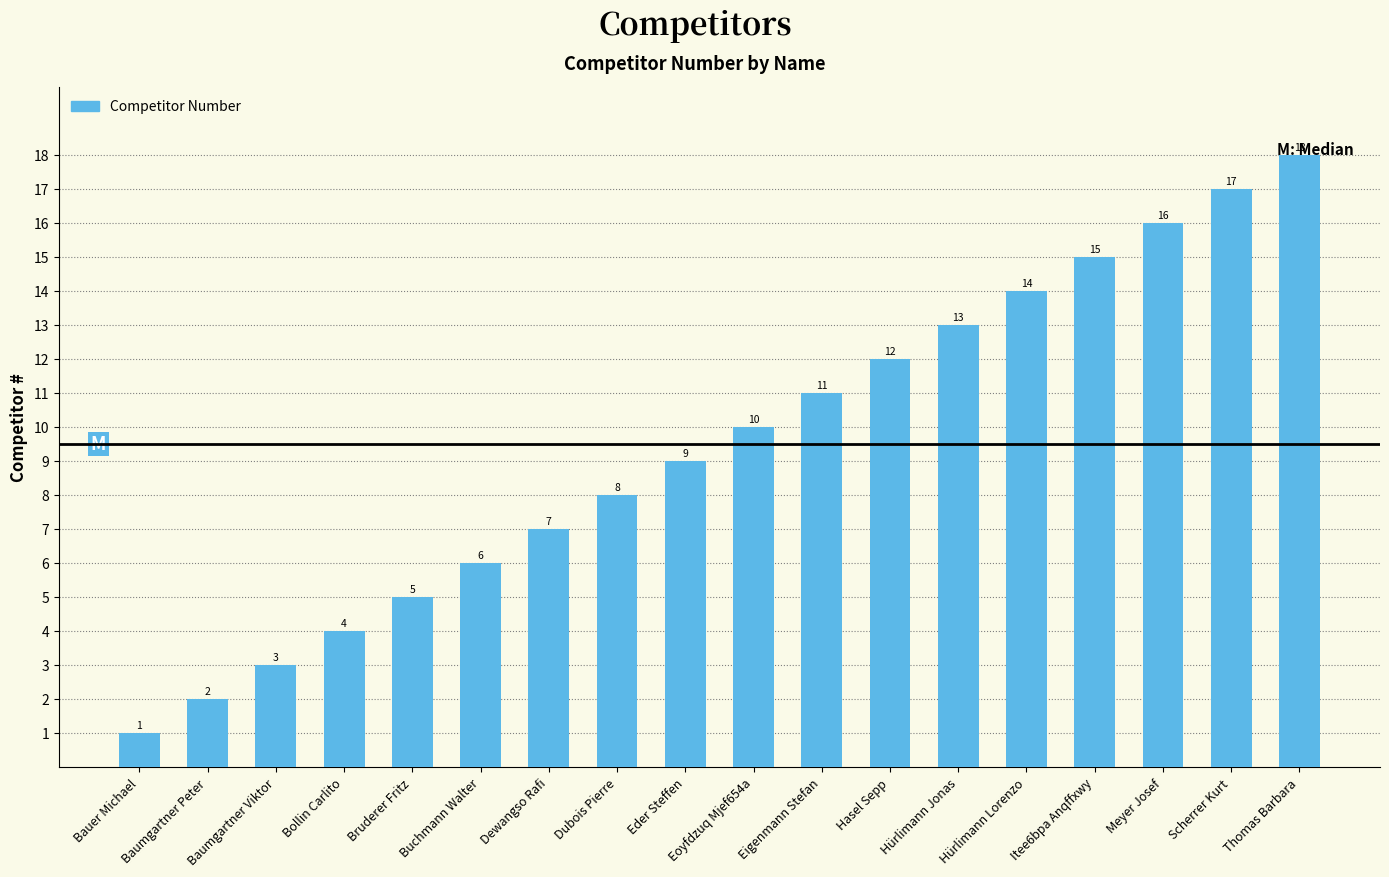

What position from the right is Scherrer Kurt?

2